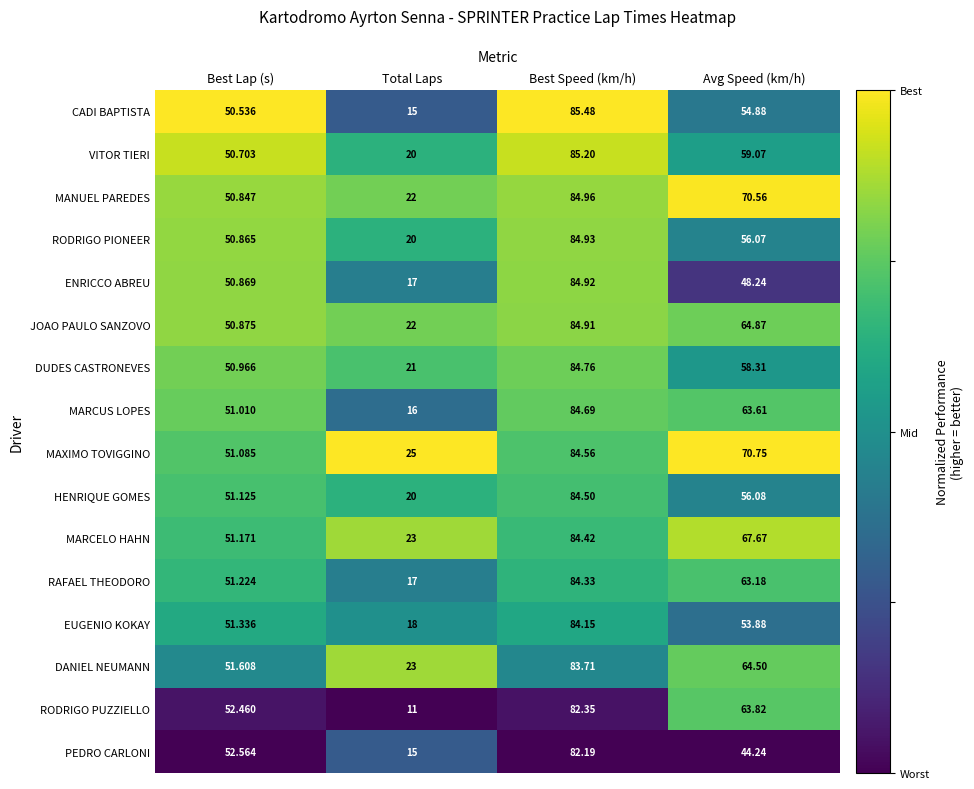

Which series has the largest range (max minus min)?

RODRIGO PUZZIELLO